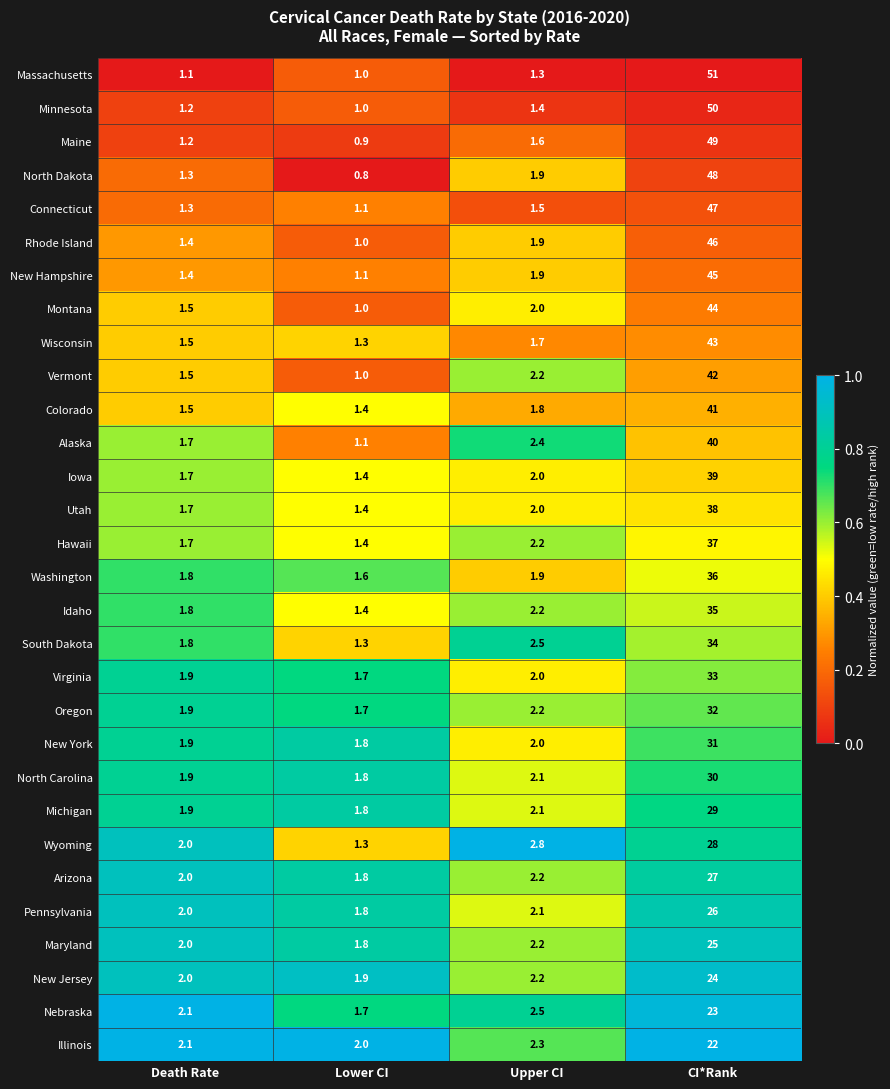

What is the difference between the maximum and minimum values in the Maine series?

48.1